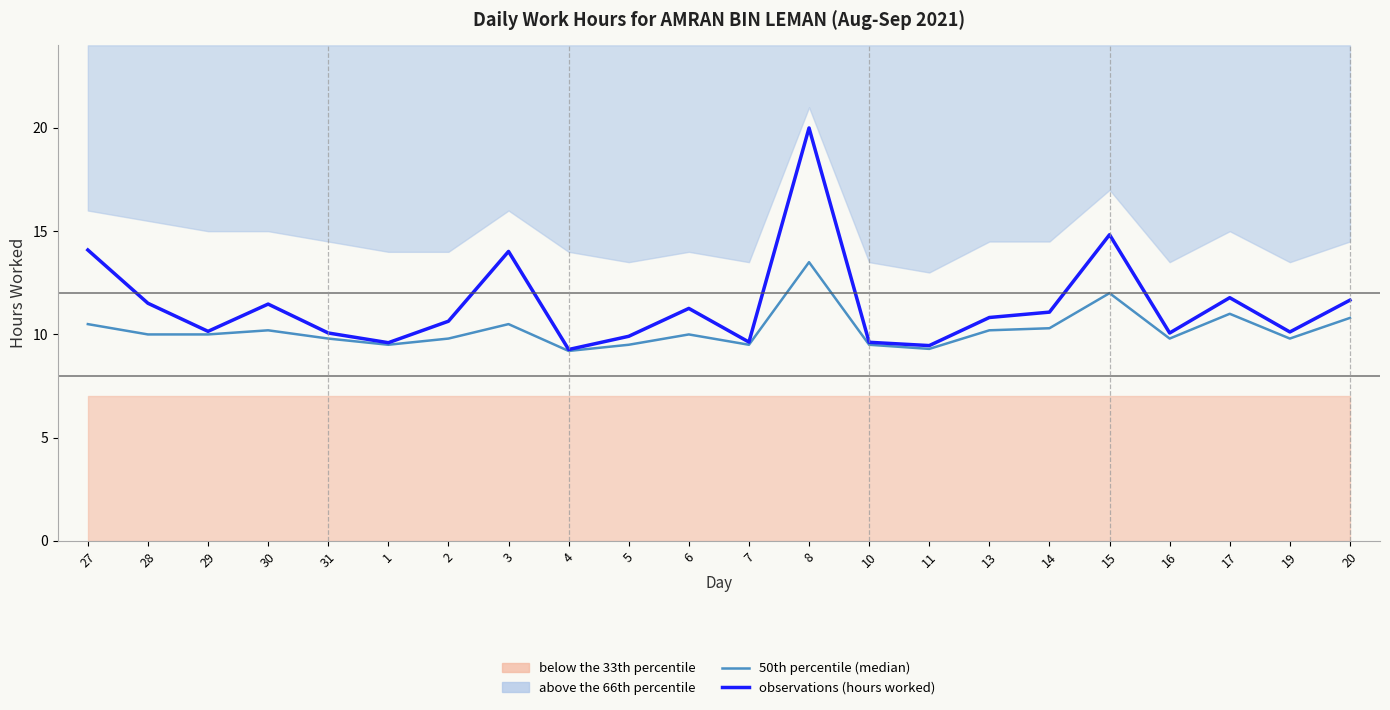

Where is observations (hours worked) nearest to the value 14?

3